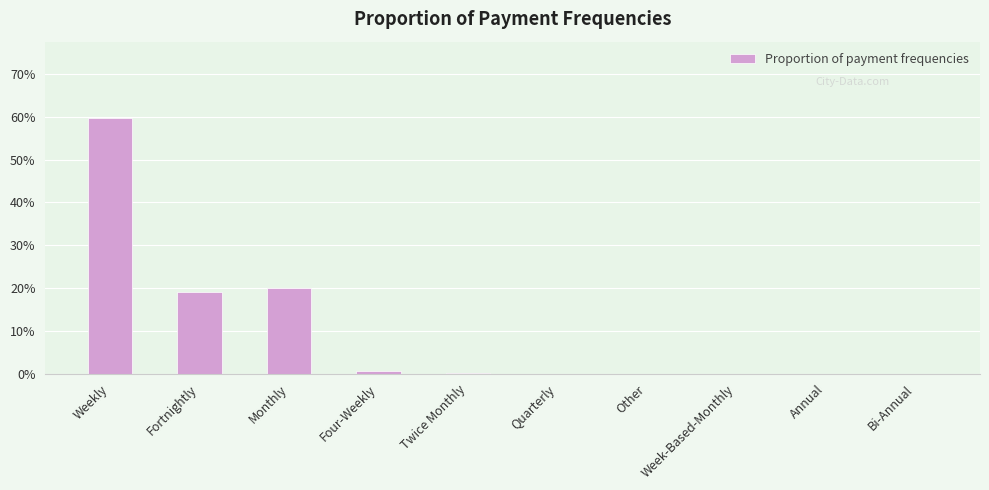

What is the label of the 1st bar from the right?

Bi-Annual